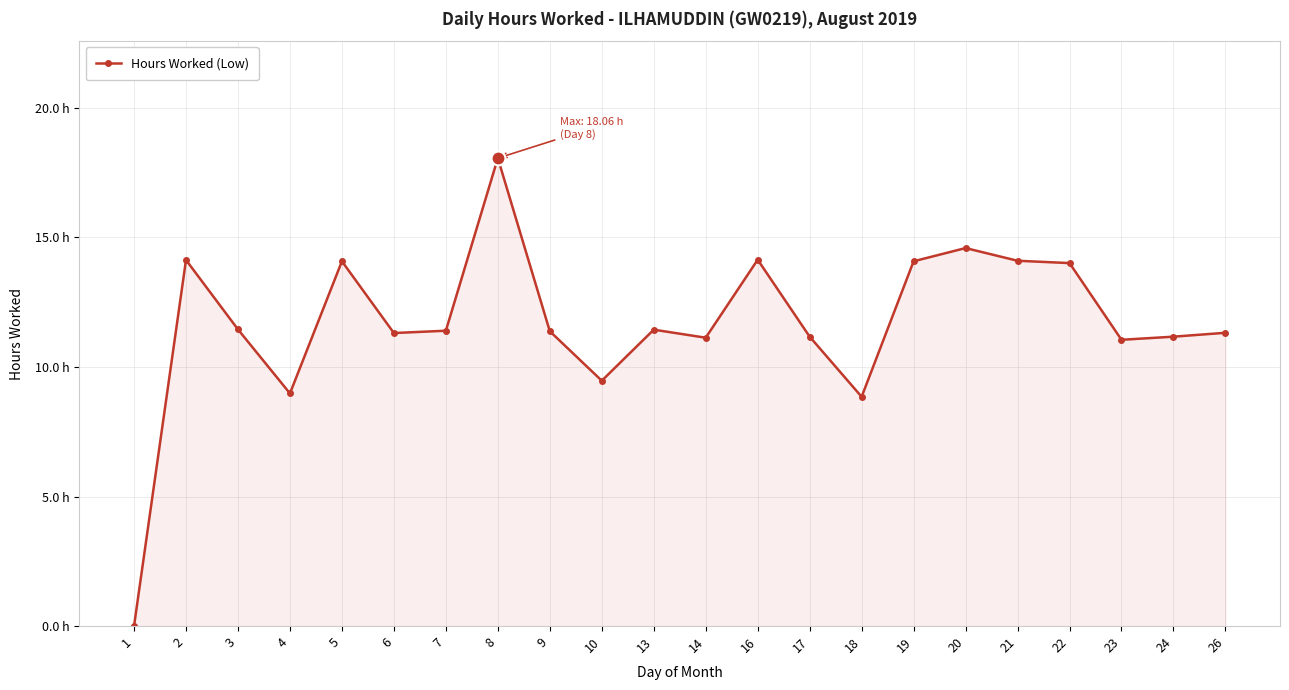

The chart shows a value of 14.1 at 5. True or false?

True